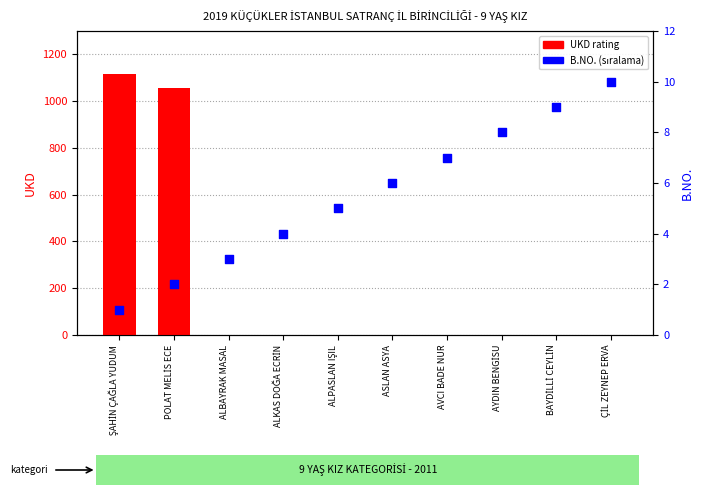

At how many categories does at least one series exceed 192?

2